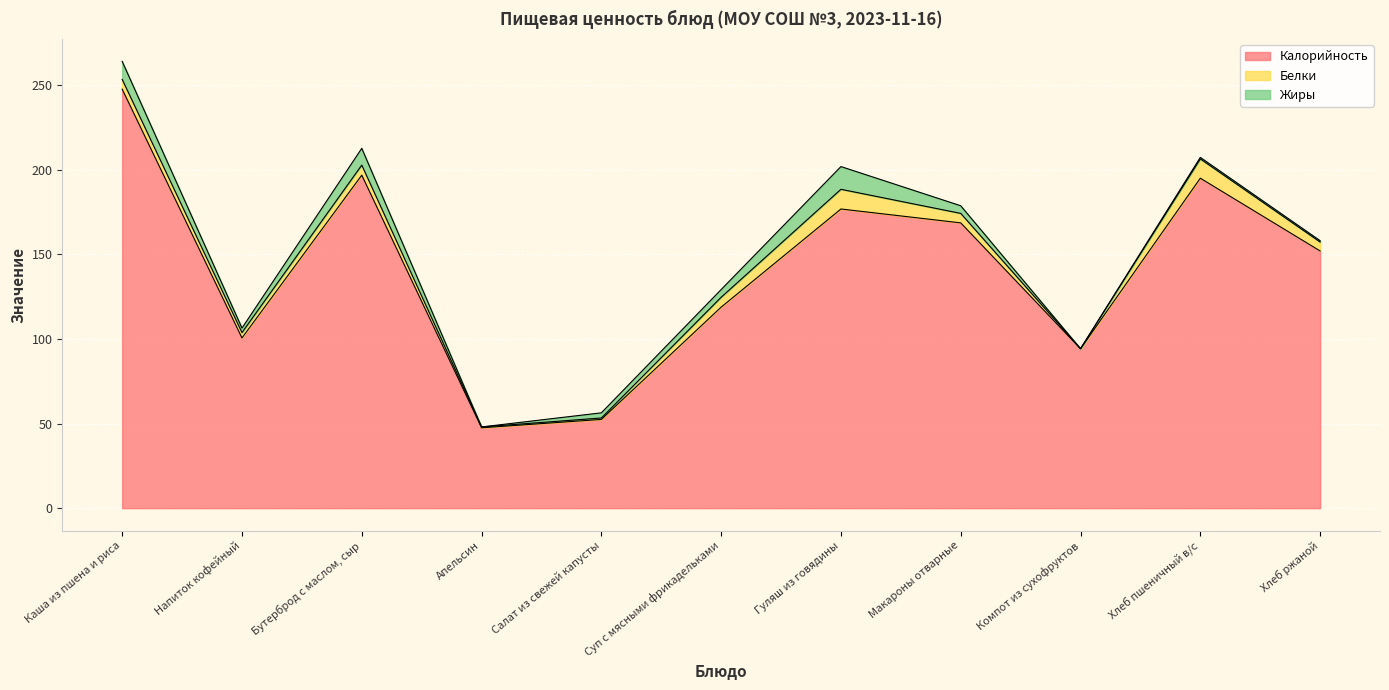

What is the maximum value for Калорийность?

247.6